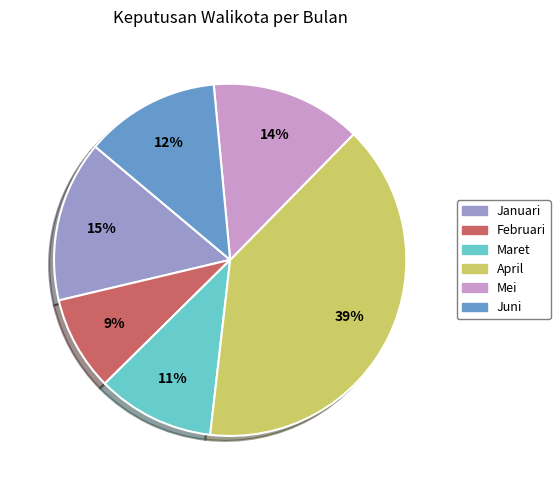

Is the sum of Maret and Mei greater than half?

No